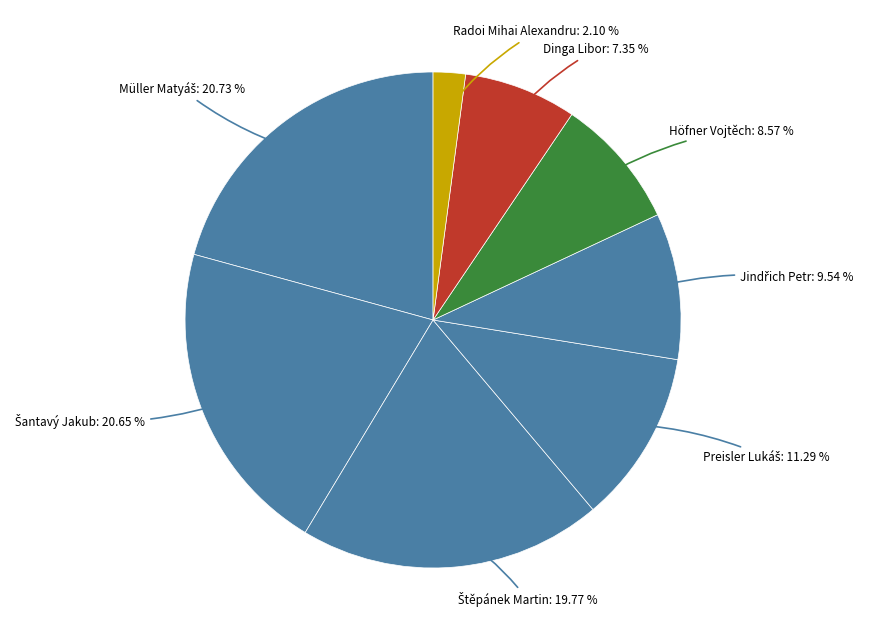

How many slices are in this pie chart?

8